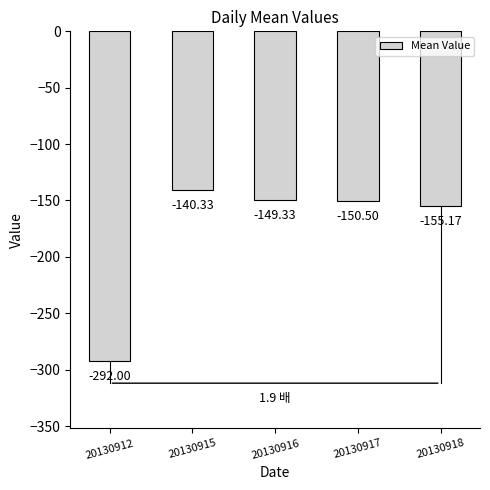

Which has a higher value, 20130917 or 20130912?

20130917